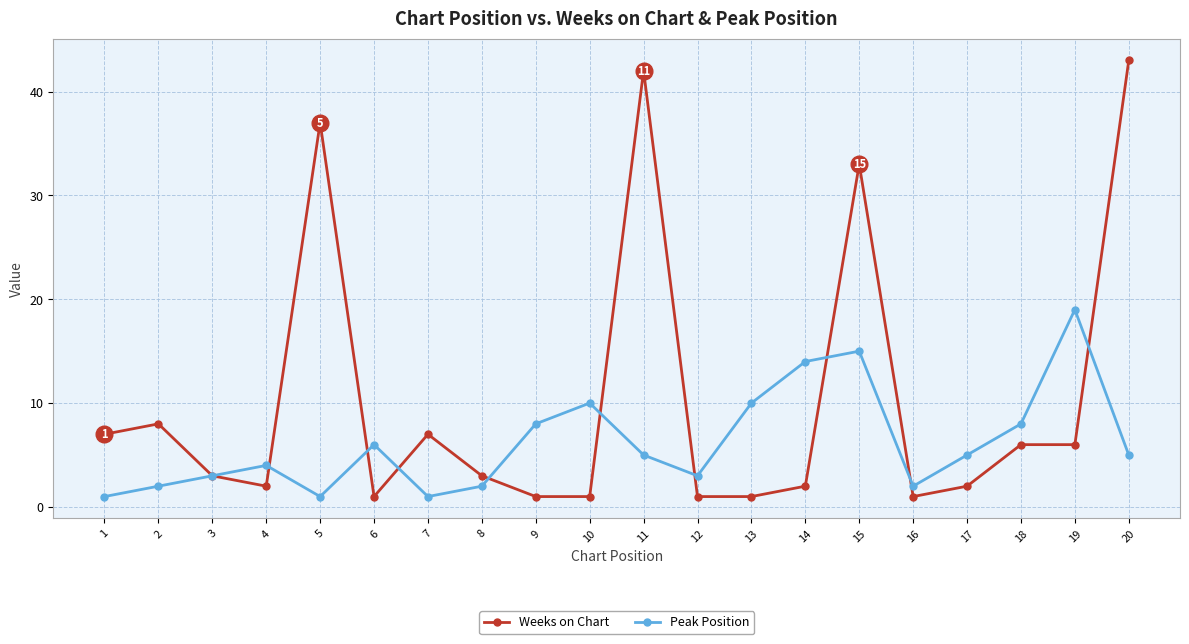

How many interior local valleys does the Peak Position series have?

4